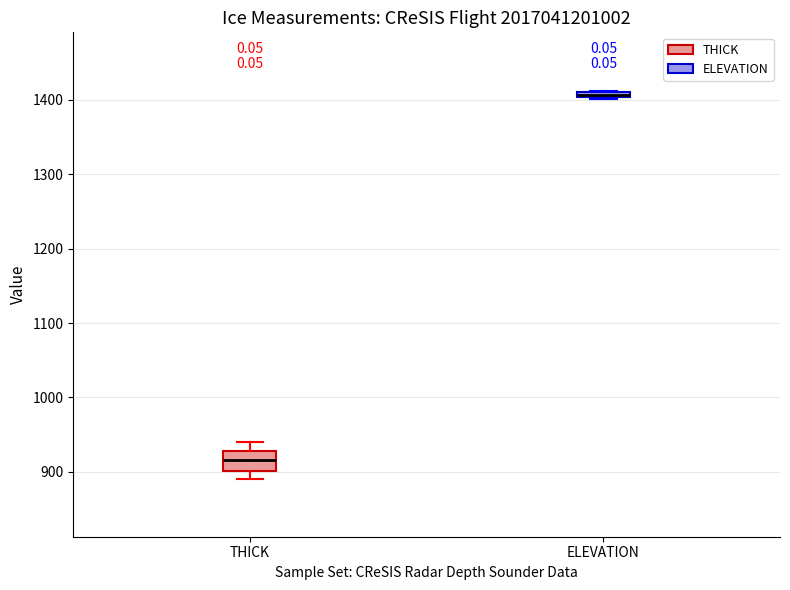

Where is the upper edge of the box for ELEVATION on the y-axis? The values are not printed on the chart, so give them approximately, as read against the axis.

1410